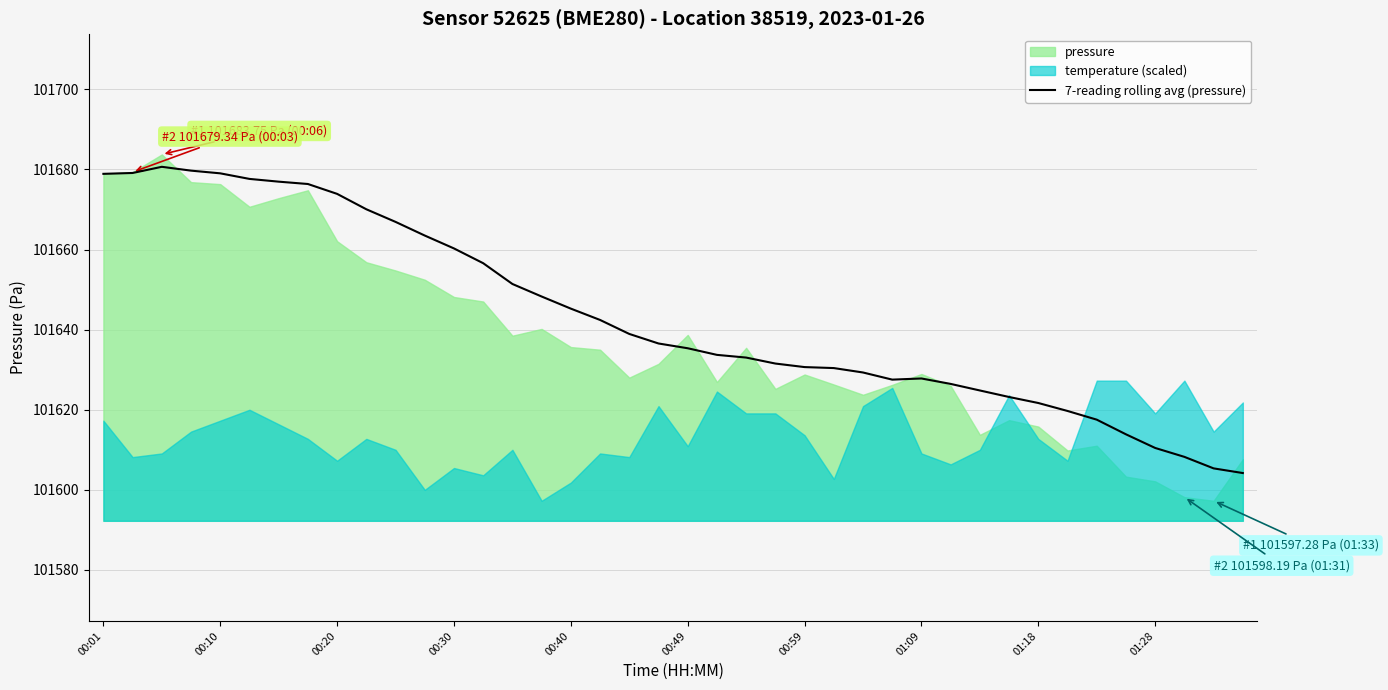

What is the maximum value for 7-reading rolling avg (pressure)?

101680.7